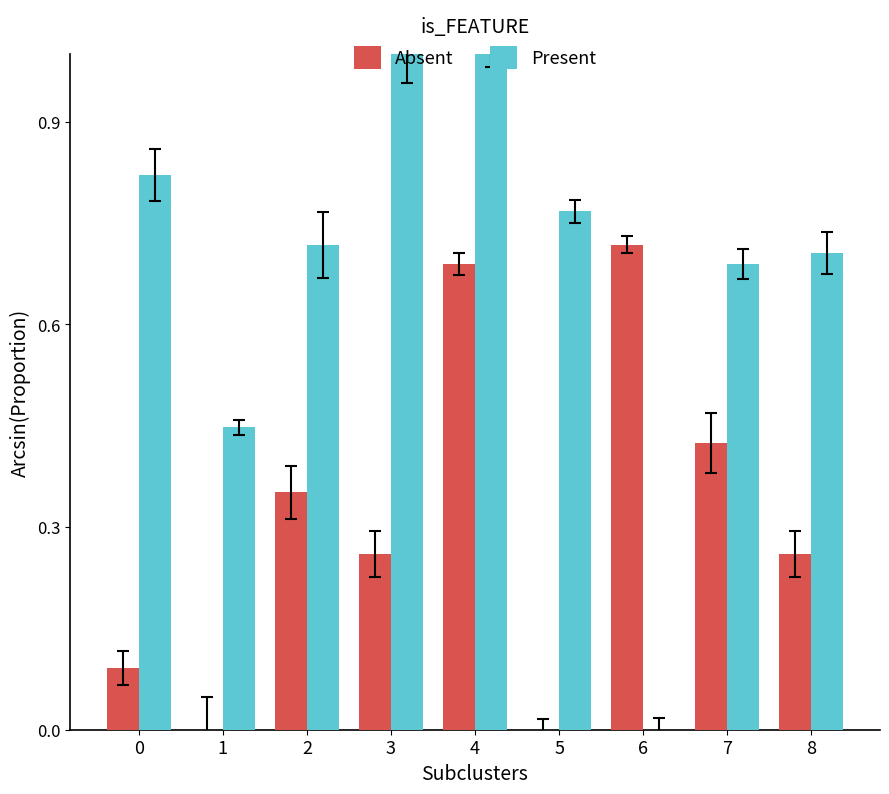

What is the maximum value shown in the chart?

1.0